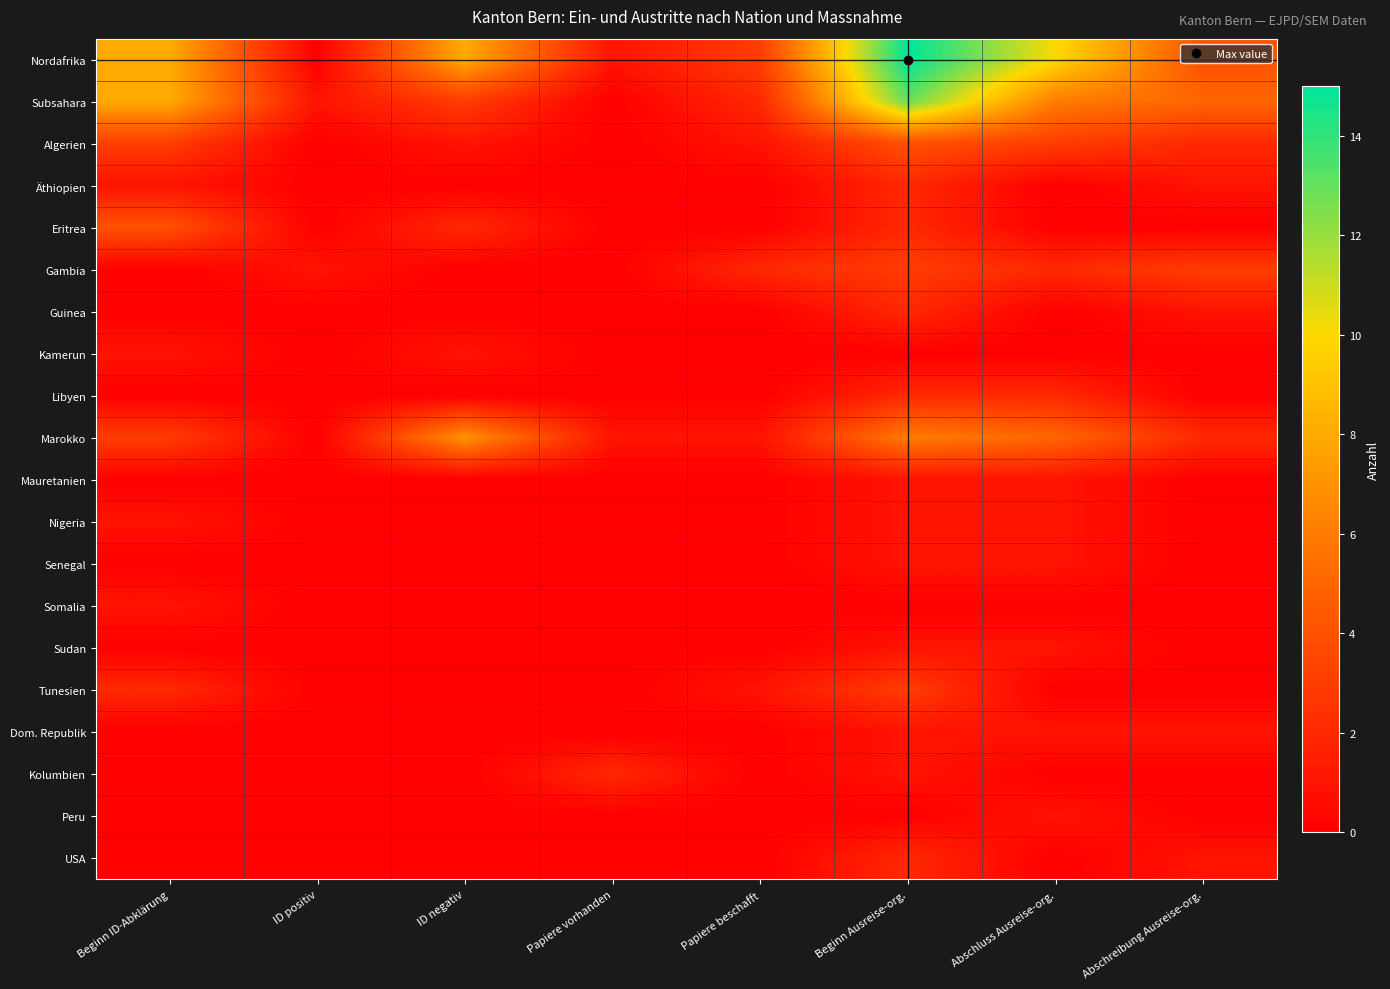

Between ID negativ and ID positiv, which is larger?

ID negativ